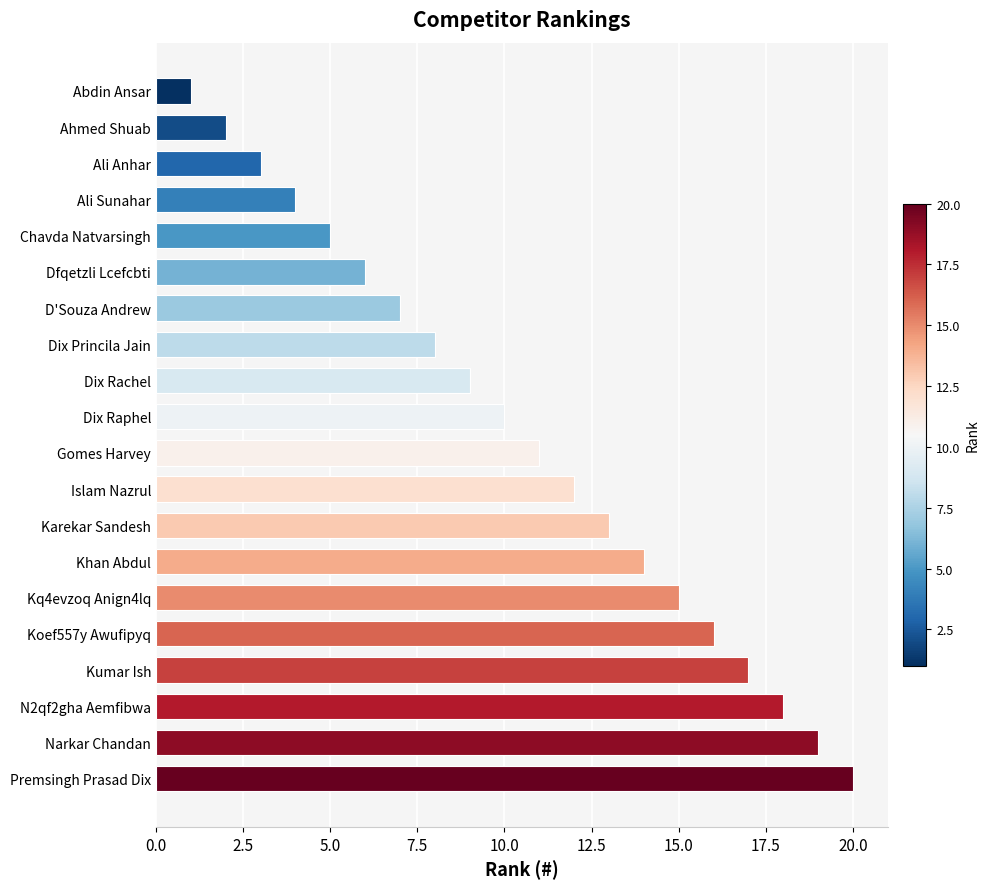

List the labels in order of value, smallest first.

Abdin Ansar, Ahmed Shuab, Ali Anhar, Ali Sunahar, Chavda Natvarsingh, Dfqetzli Lcefcbti, D'Souza Andrew, Dix Princila Jain, Dix Rachel, Dix Raphel, Gomes Harvey, Islam Nazrul, Karekar Sandesh, Khan Abdul, Kq4evzoq Anign4lq, Koef557y Awufipyq, Kumar Ish, N2qf2gha Aemfibwa, Narkar Chandan, Premsingh Prasad Dix